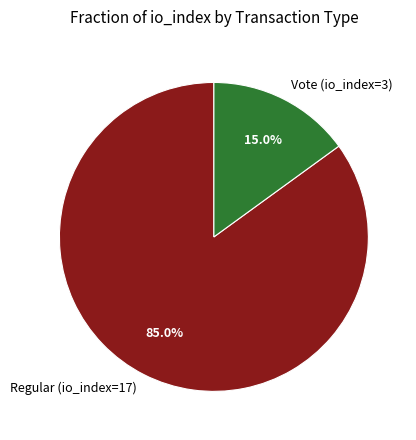

How many slices are in this pie chart?

2